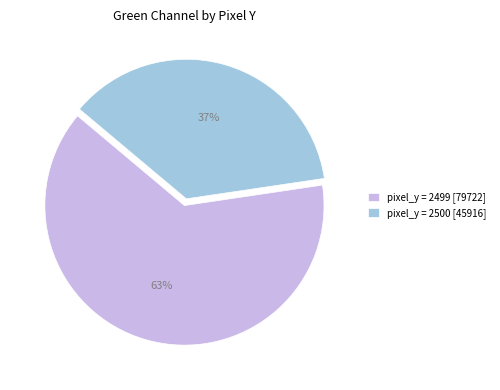

Do pixel_y = 2500 [45916] and pixel_y = 2499 [79722] together represent more than half of the pie?

Yes